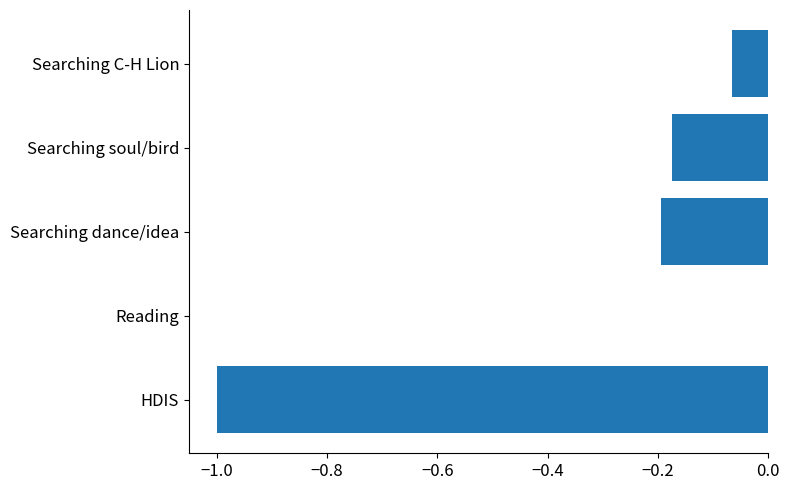

What is the change in value from Searching dance/idea to Searching C-H Lion?

+0.1